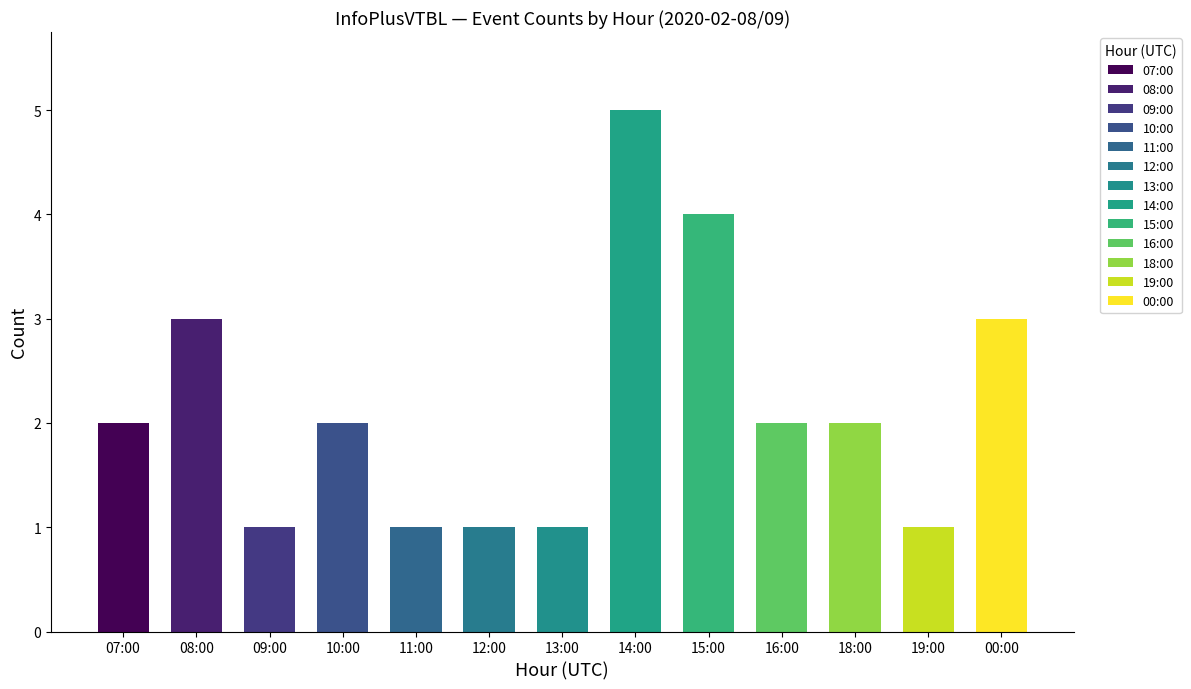

Approximately how many times larger is the value at 19:00 compared to 09:00?

1.0